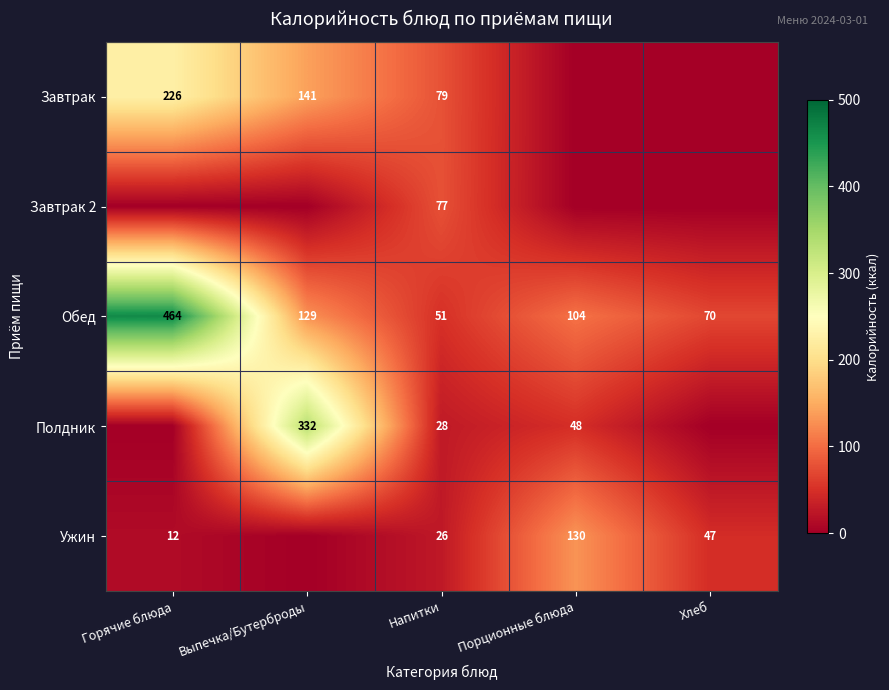

At Напитки, list the series in order from largest to smallest.

Завтрак, Завтрак 2, Обед, Полдник, Ужин